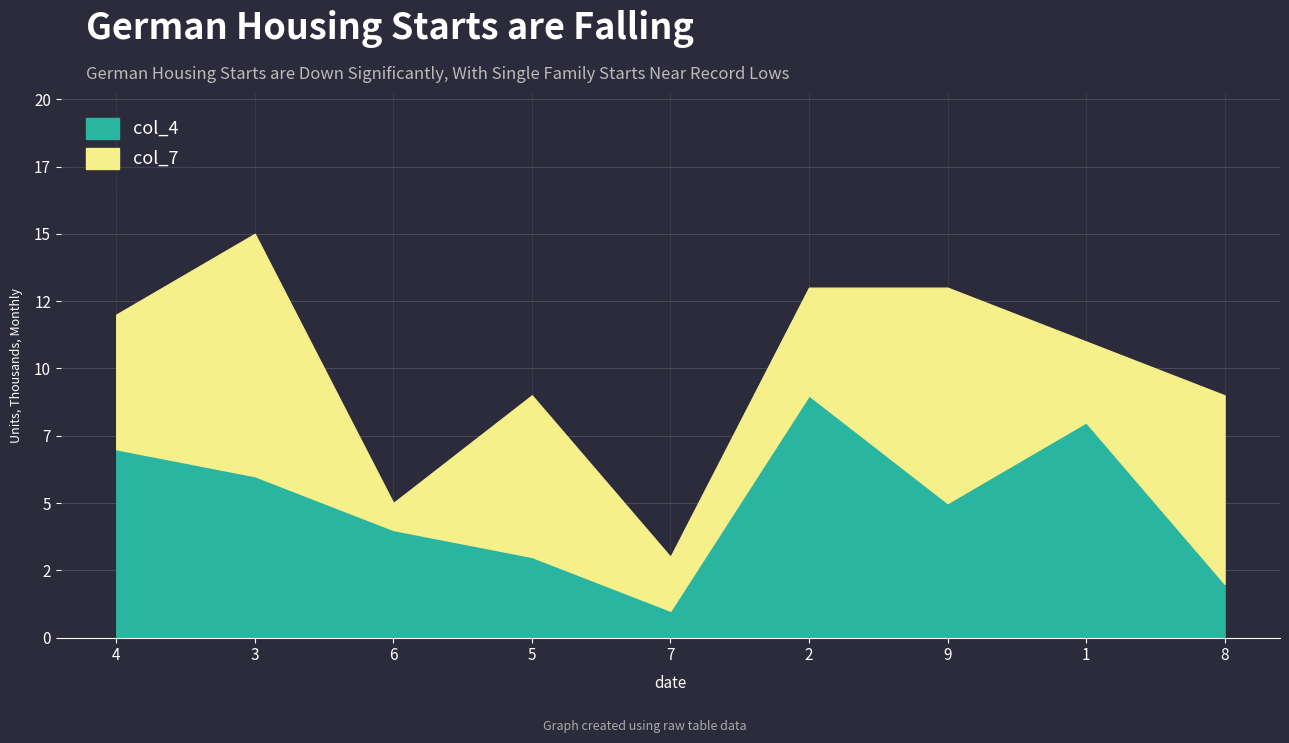

True or false: col_7 has more than 1 points higher than both neighbors.

True